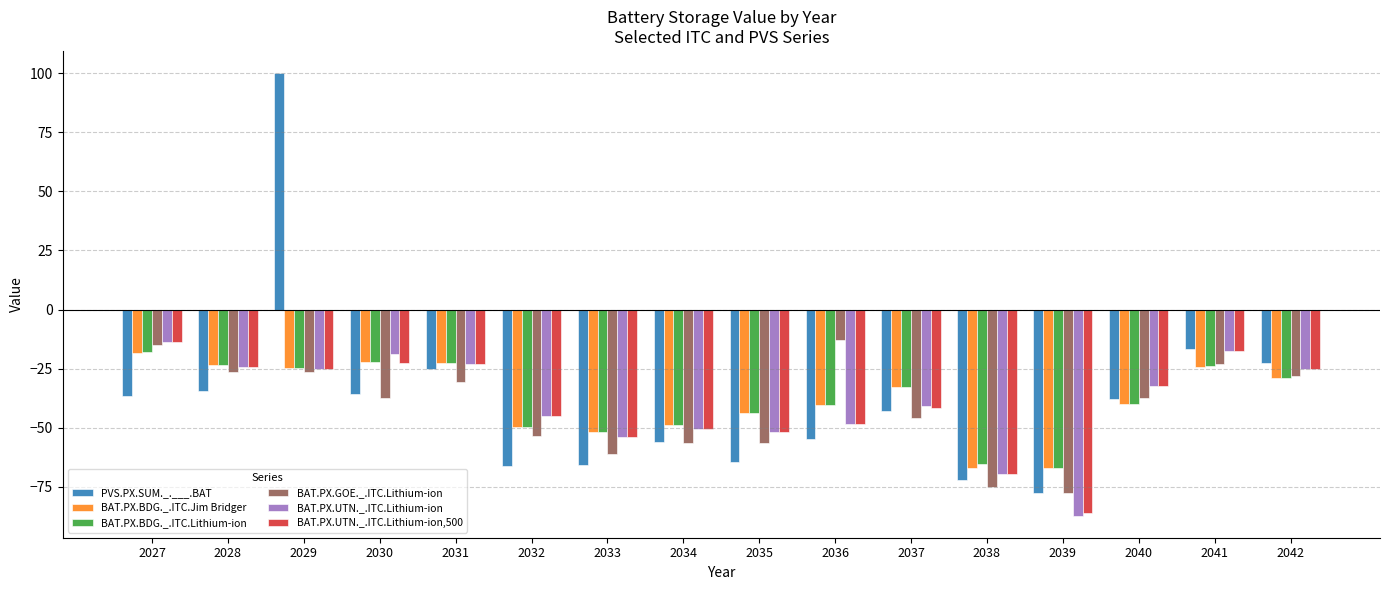

Which series has the largest range (max minus min)?

PVS.PX.SUM._.___.BAT